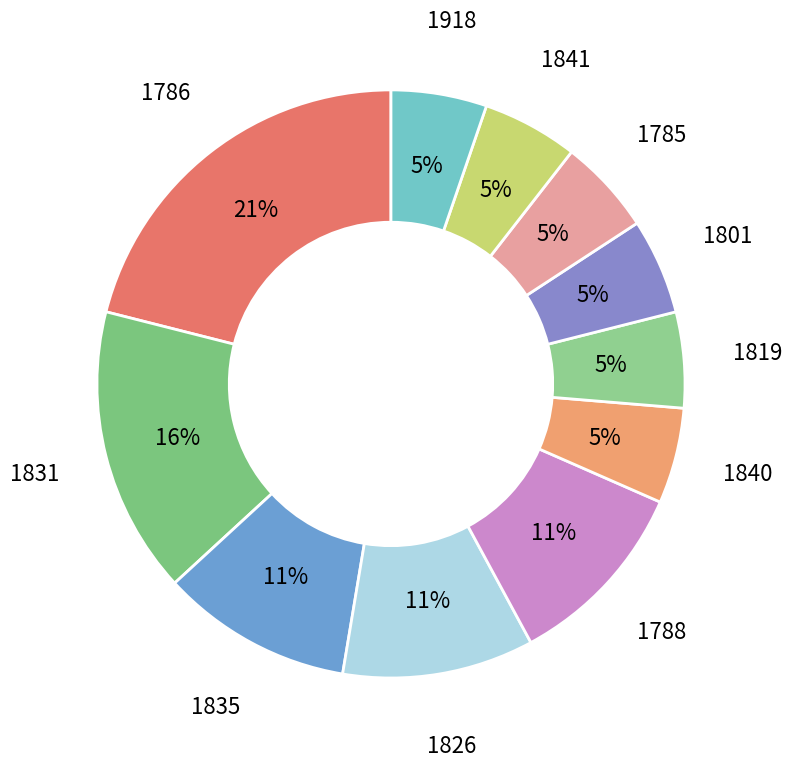

To the nearest percent, what is the average slice percentage?

9%